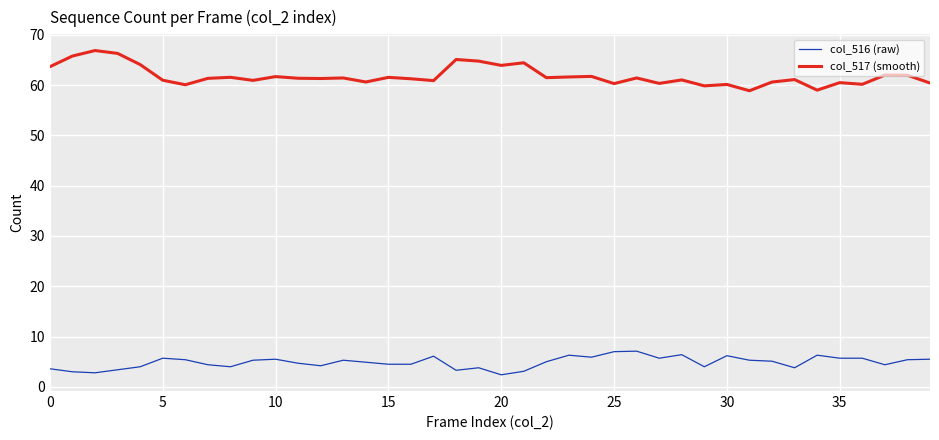

At how many categories does at least one series exceed 6?

40